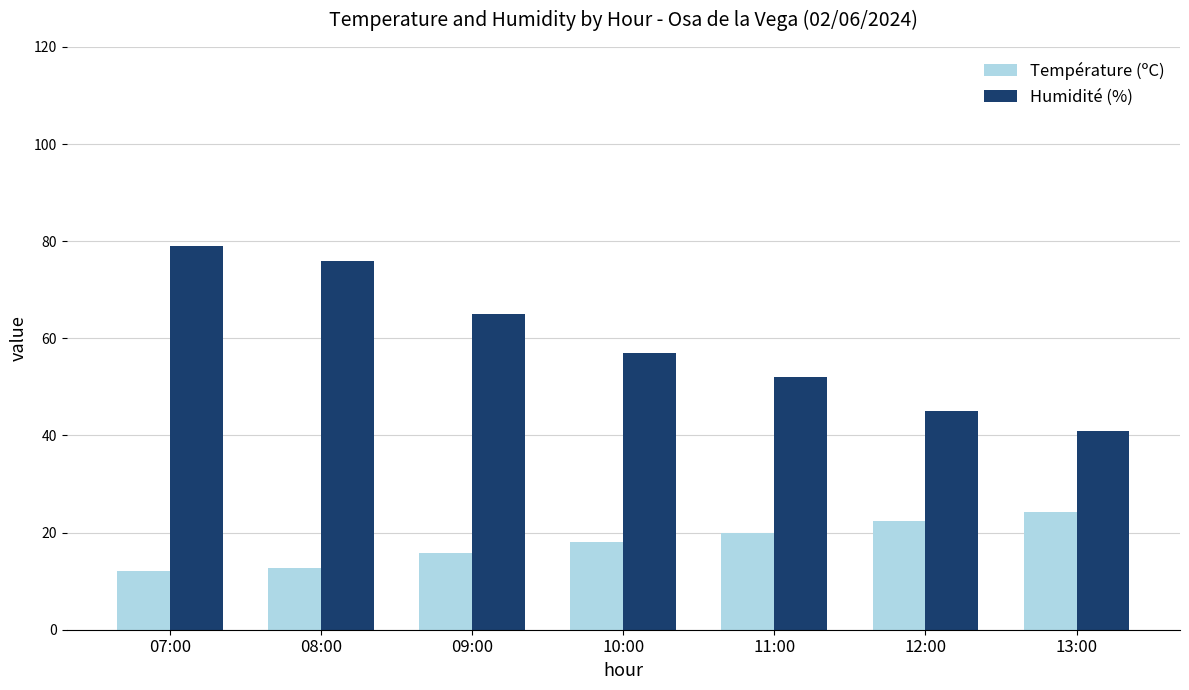

Rank the series by their average value, from highest to lowest.

Humidité (%), Température (ºC)